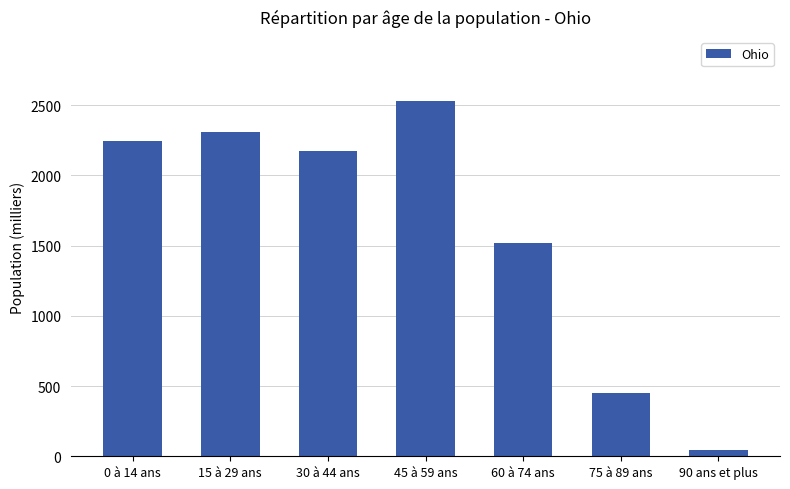

What is the label of the 7th bar from the left?

90 ans et plus